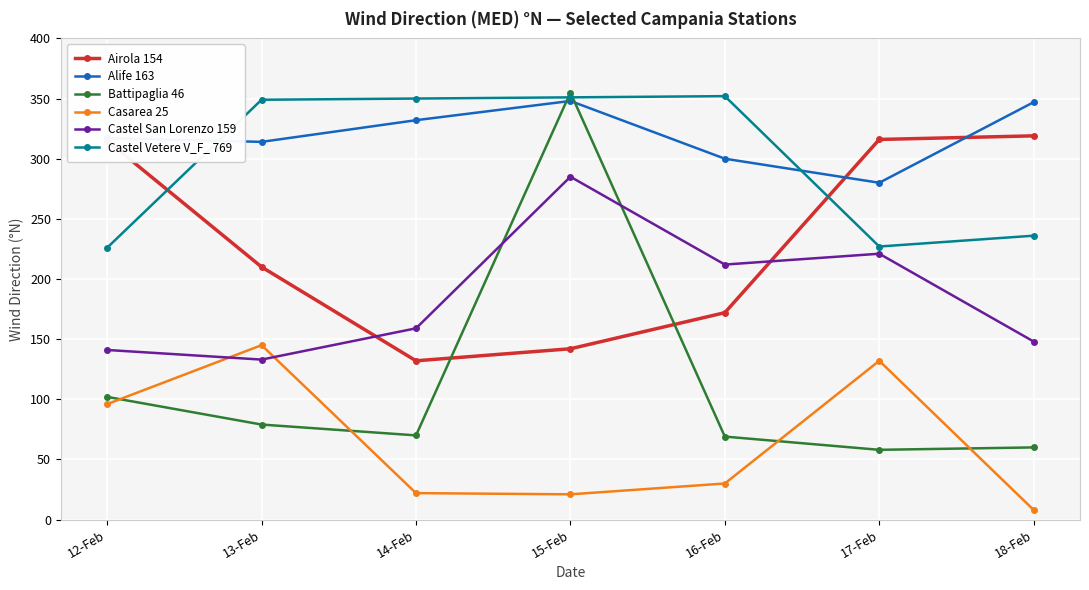

What is the label of the 6th point from the left?

17-Feb